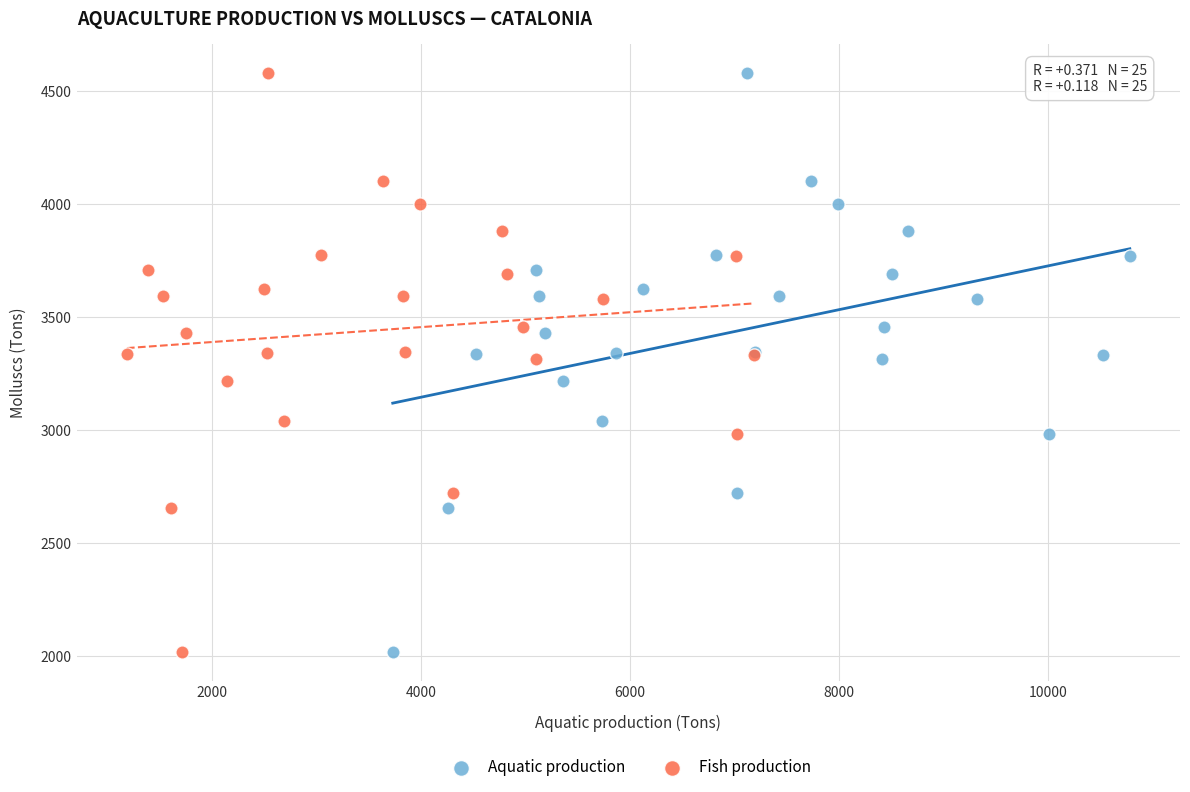

What are all the series names shown in the legend?

Aquatic production, Fish production